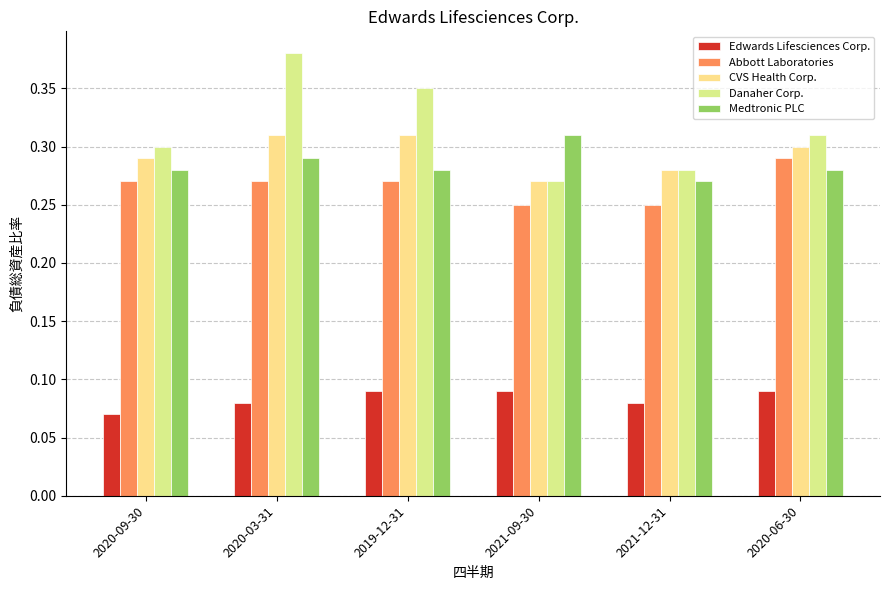

How many series are shown in this chart?

5